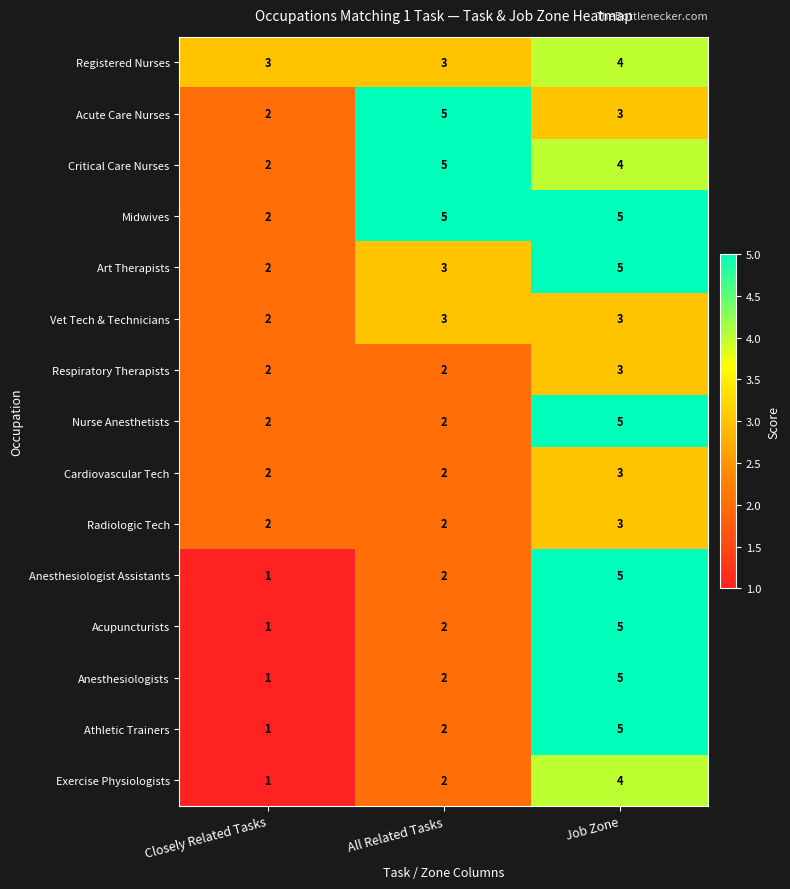

What is the difference between the Anesthesiologists values at All Related Tasks and Job Zone?

3